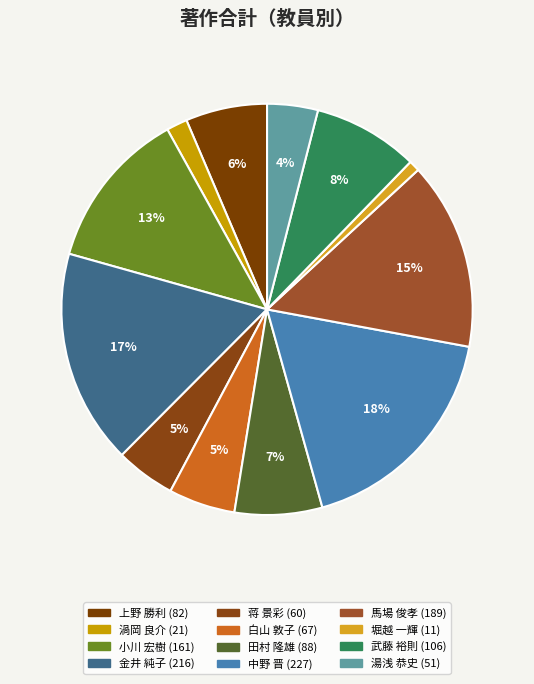

What is the ratio of the value at 白山 敦子 to the value at 堀越 一輝?

6.1